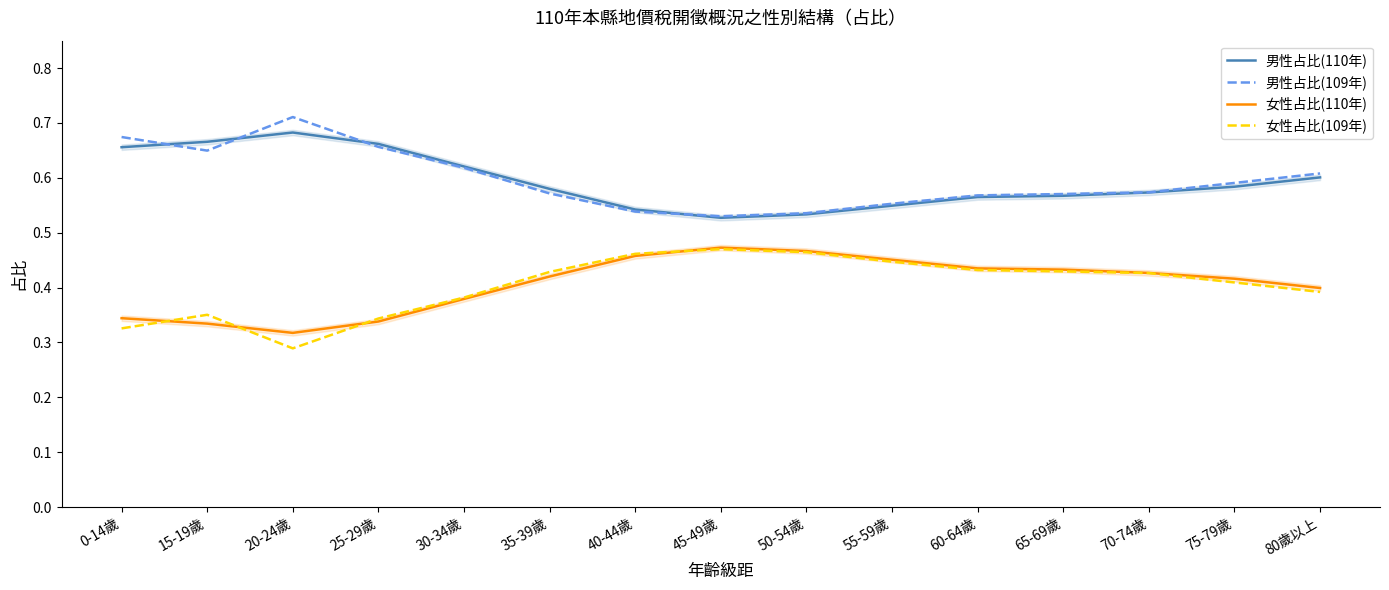

Reading left to right, extract all data points from this chart.

男性占比(110年): 0.7	0.7	0.7	0.7	0.6	0.6	0.5	0.5	0.5	0.5	0.6	0.6	0.6	0.6	0.6
男性占比(109年): 0.7	0.6	0.7	0.7	0.6	0.6	0.5	0.5	0.5	0.6	0.6	0.6	0.6	0.6	0.6
女性占比(110年): 0.3	0.3	0.3	0.3	0.4	0.4	0.5	0.5	0.5	0.5	0.4	0.4	0.4	0.4	0.4
女性占比(109年): 0.3	0.4	0.3	0.3	0.4	0.4	0.5	0.5	0.5	0.4	0.4	0.4	0.4	0.4	0.4